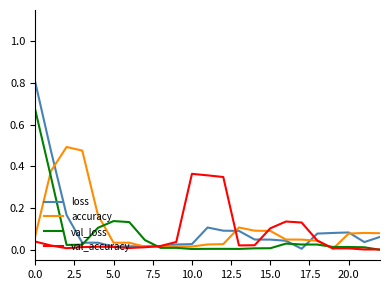

What is the maximum value shown in the chart?

0.8